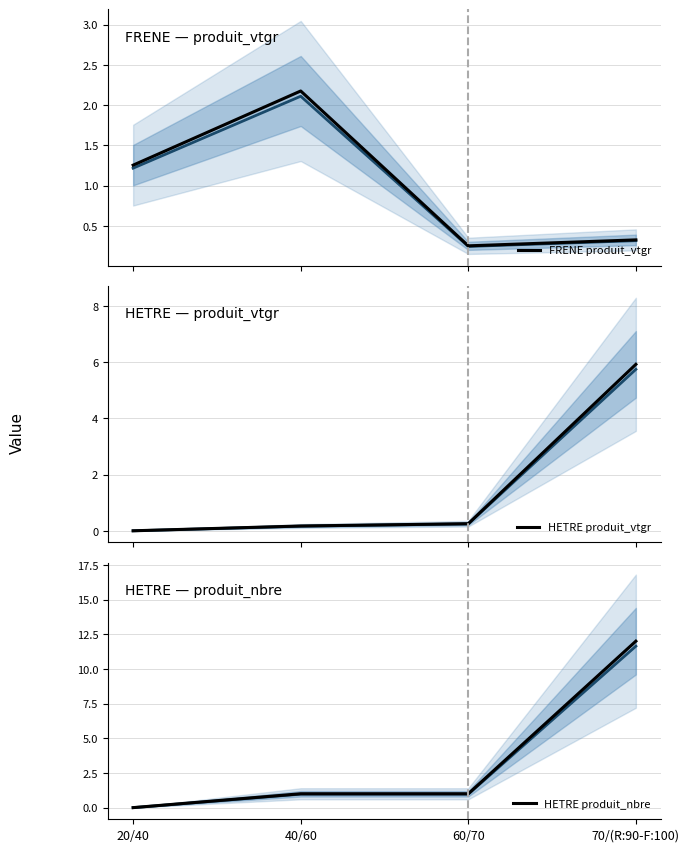

Reading left to right, what are all the values shown in this chart?

FRENE produit_vtgr: 20/40=1.3	40/60=2.2	60/70=0.3	70/(R:90-F:100)=0.3
HETRE produit_vtgr: 20/40=0.0	40/60=0.2	60/70=0.3	70/(R:90-F:100)=5.9
HETRE produit_nbre: 20/40=0.0	40/60=1.0	60/70=1.0	70/(R:90-F:100)=12.0